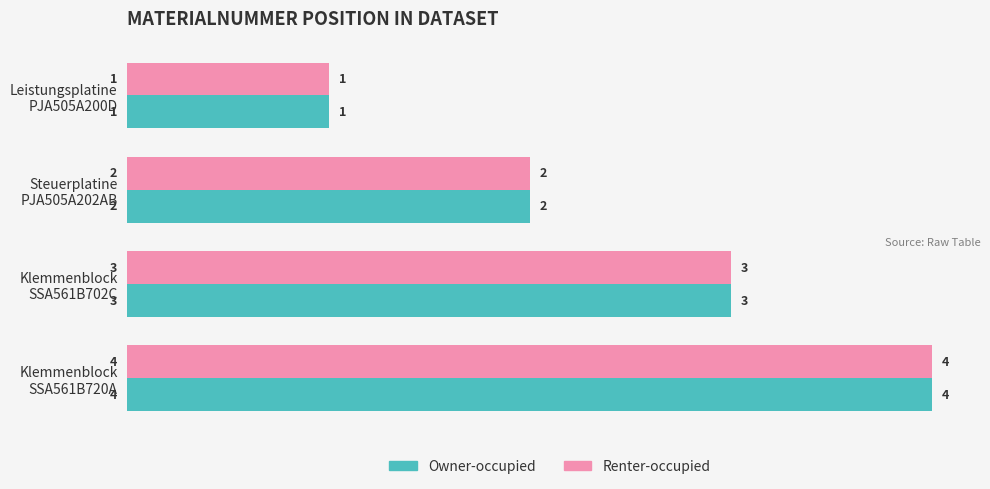

Count the Renter-occupied values in the range 2 to 4.

3